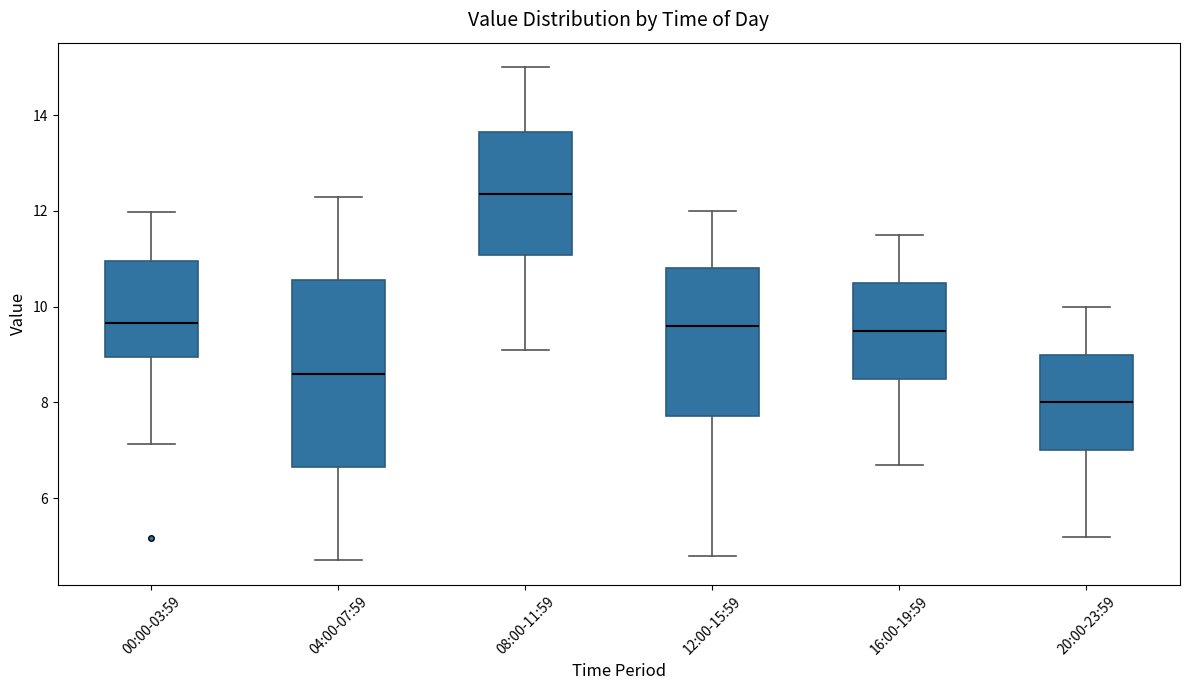

Which box is the tallest, from its lower edge to its upper edge?

04:00-07:59